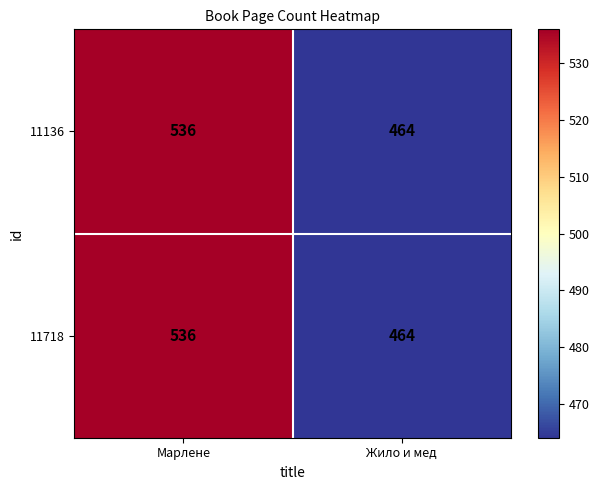

What is the greatest value displayed?

536